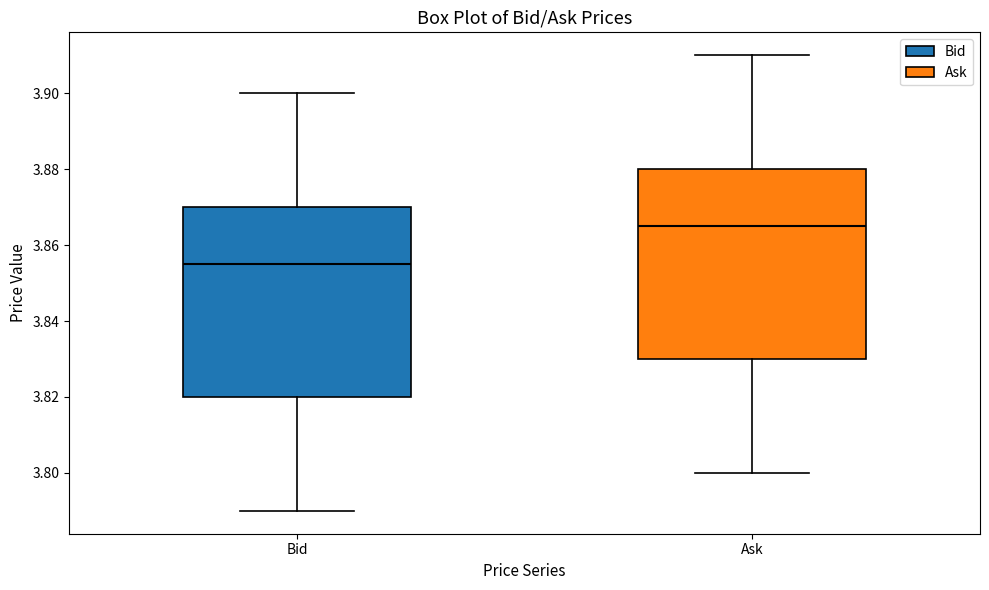

Which box's median line is the lowest?

Bid